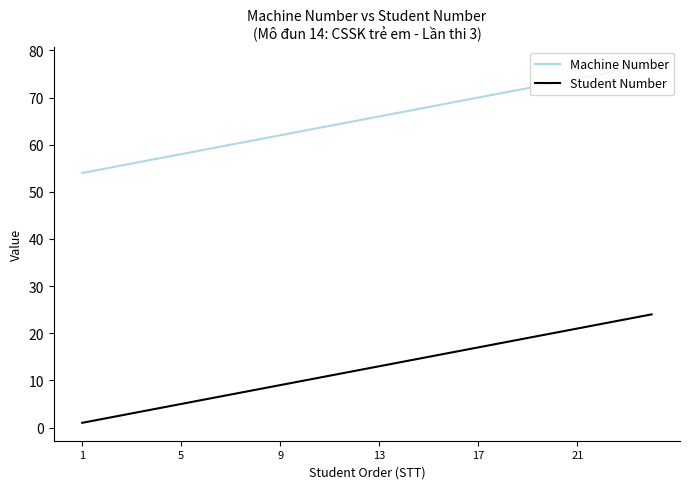

List the series in order of their peak value, lowest first.

Student Number, Machine Number